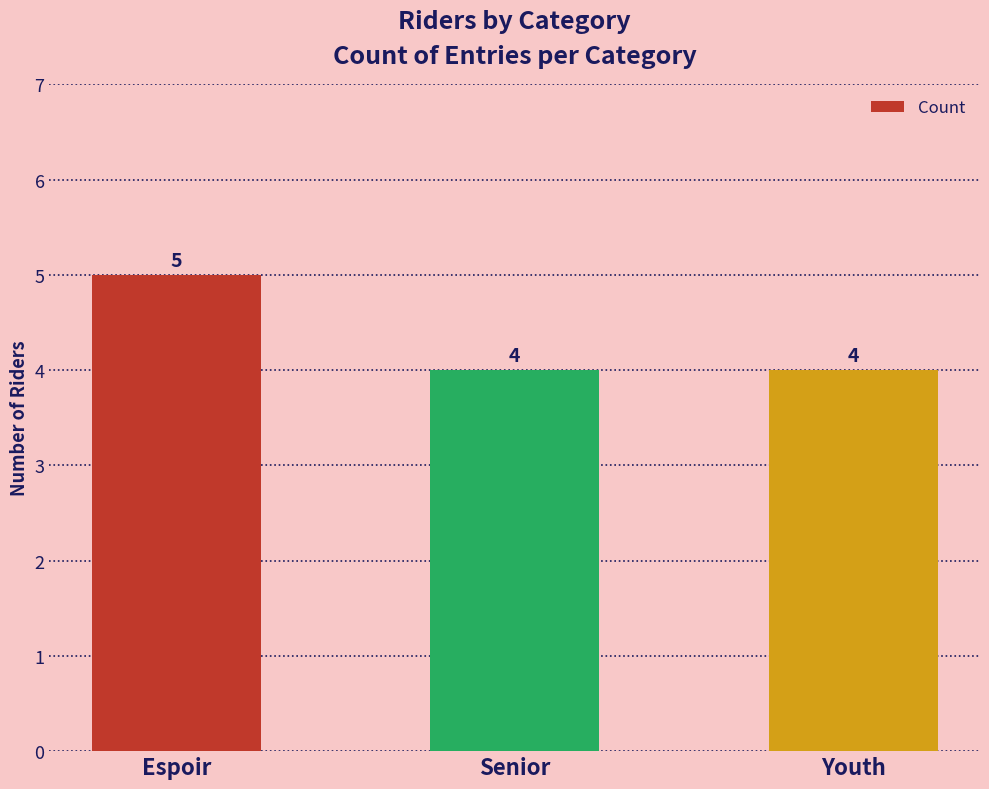

How many data points are above 4?

1